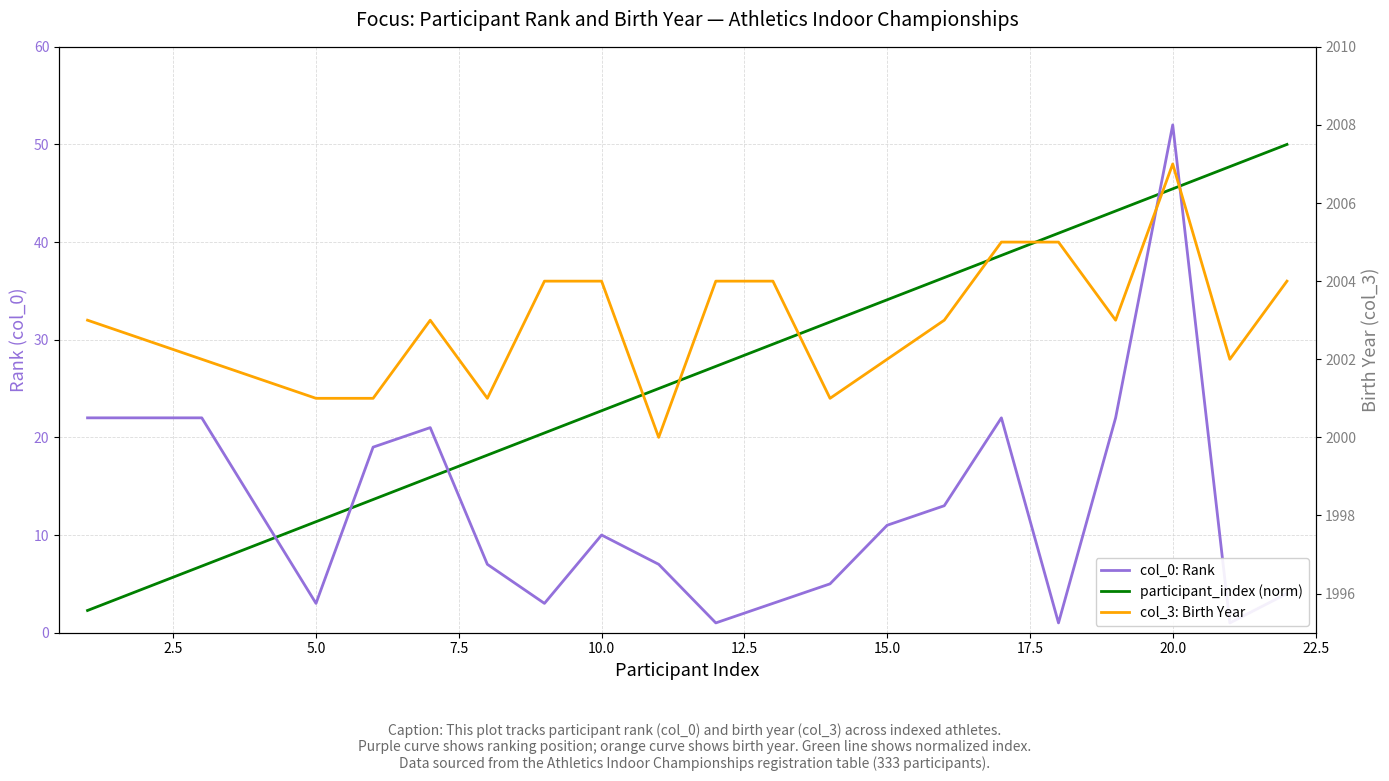

What is the sum of the col_0: Rank values at 16 and 12?

33.0